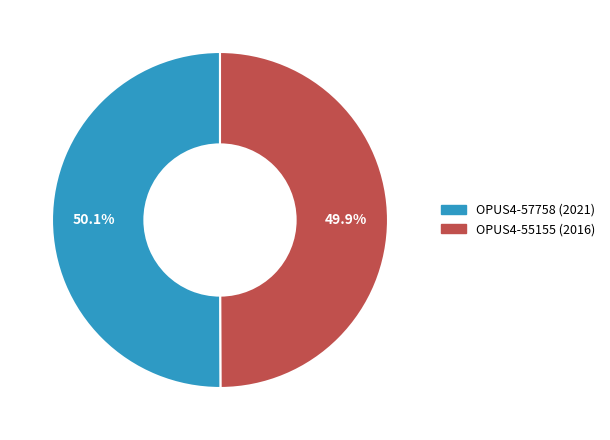

To the nearest percent, what is the average slice percentage?

50%